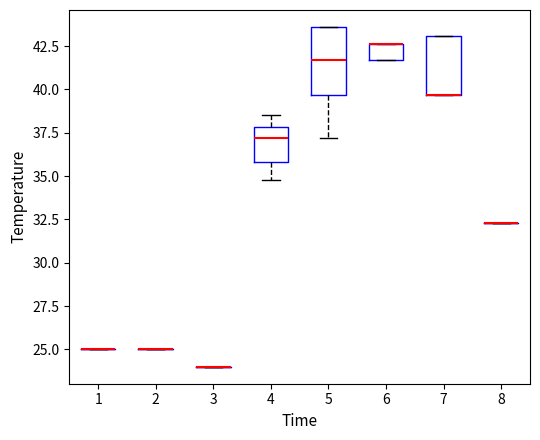

Reading left to right, read every box against the y-axis: the position of its median line, the range the box covers, and the ends of its whiskers. The values are not printed on the chart, so give them approximately, as read against the axis.

1: box collapsed to a line at 25.0, whiskers 25.0 to 25.0
2: box collapsed to a line at 25.0, whiskers 25.0 to 25.0
3: box collapsed to a line at 24.0, whiskers 24.0 to 24.0
4: median 37.0, box 36.0 to 38.0, whiskers 35.0 to 38.5
5: median 41.5, box 39.5 to 43.5, whiskers 37.0 to 43.5
6: median 42.5 (drawn on the box's upper edge), box 41.5 to 42.5, whiskers 41.5 to 42.5
7: median 39.5 (drawn on the box's lower edge), box 39.5 to 43.0, whiskers 39.5 to 43.0
8: box collapsed to a line at 32.5, whiskers 32.5 to 32.5